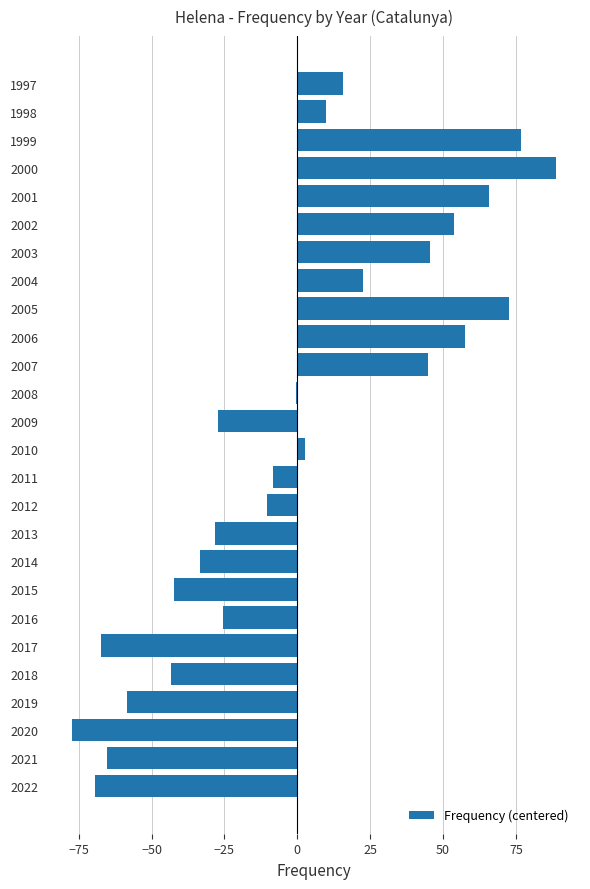

What is the sum of the values at 2016 and 2005?

47.4